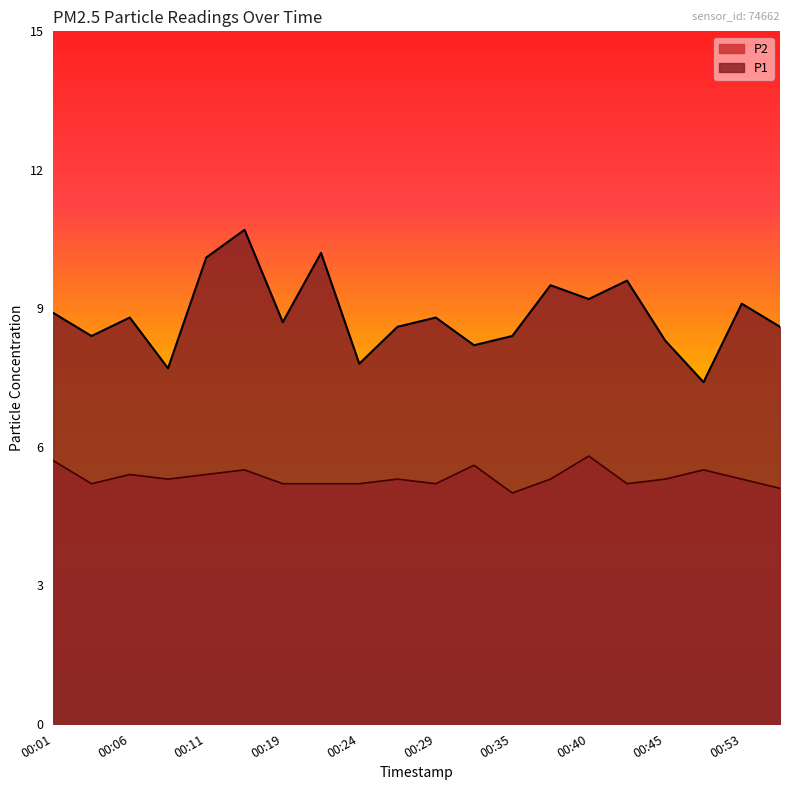

Where is the first local maximum for P2?

00:06